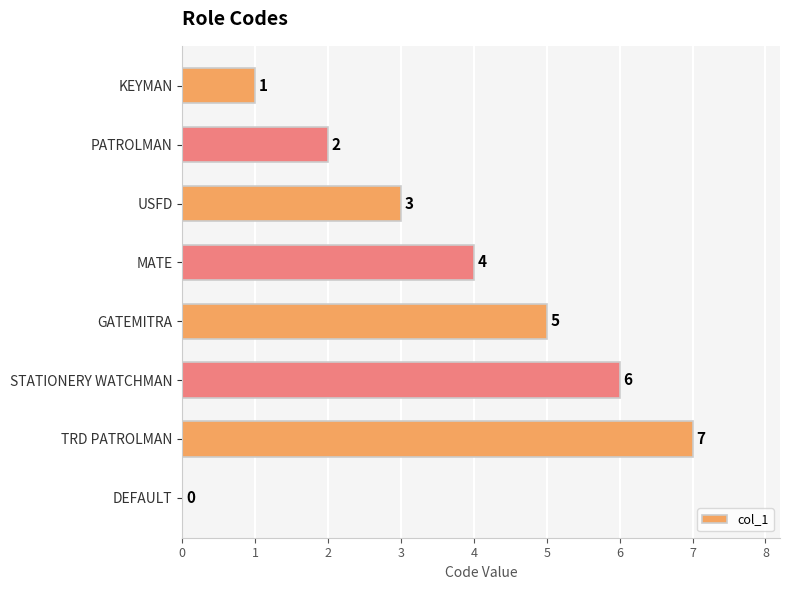

Reading top to bottom, what are all the values shown in this chart?

KEYMAN=1	PATROLMAN=2	USFD=3	MATE=4	GATEMITRA=5	STATIONERY WATCHMAN=6	TRD PATROLMAN=7	DEFAULT=0